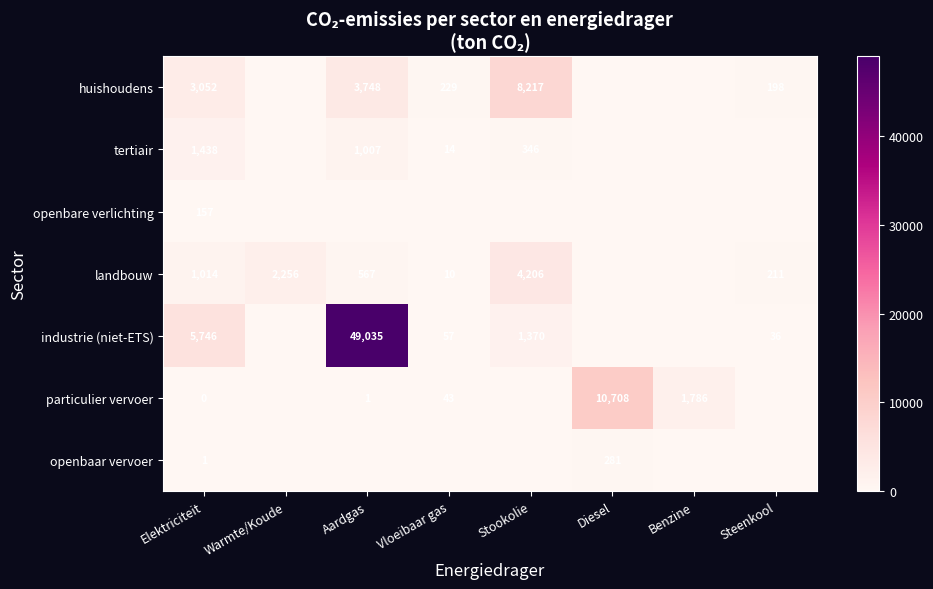

Is it true that particulier vervoer equals 1 at Aardgas?

True